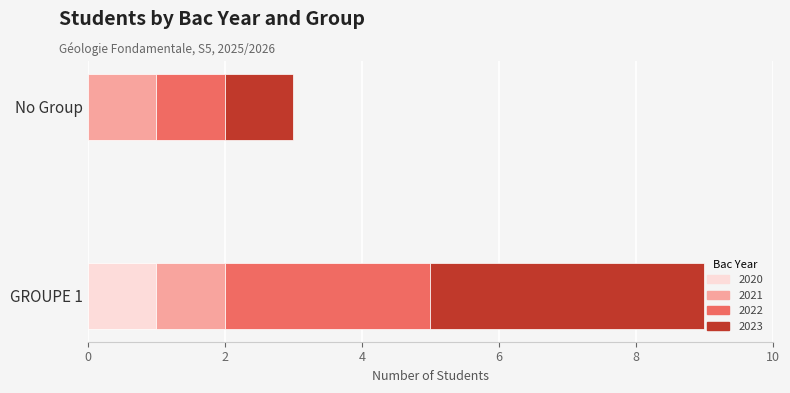

What is the total value across all series at No Group?

3